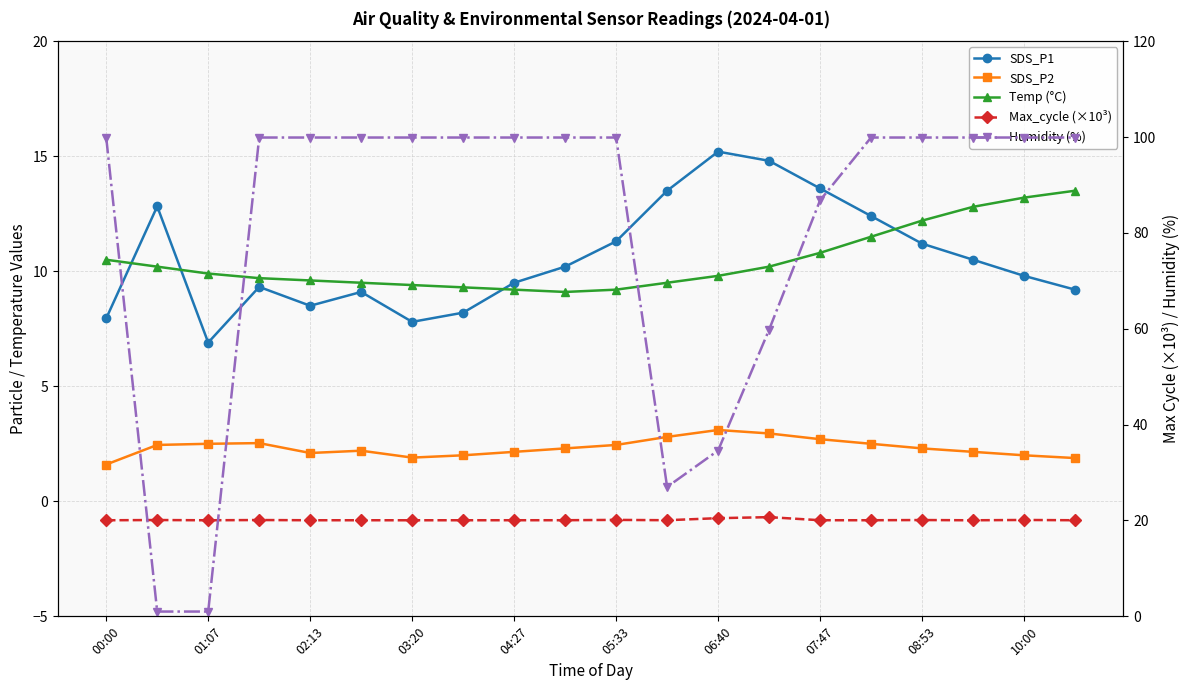

In Humidity (%), how many points are lower than both neighbors (excluding endpoints)?

1